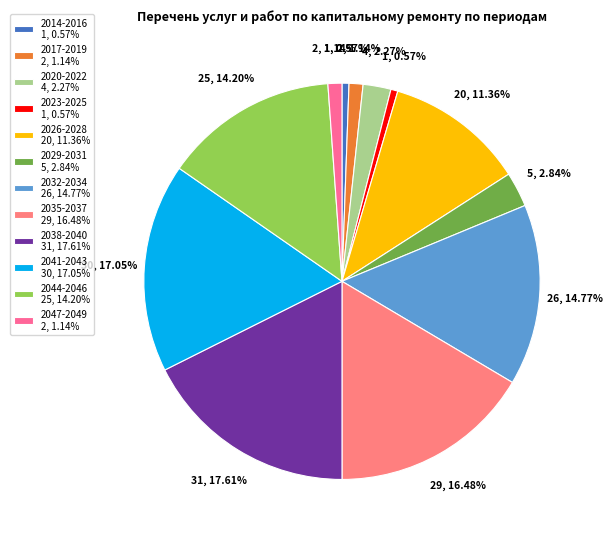

True or false: 2017-2019 accounts for 1% of the total.

True